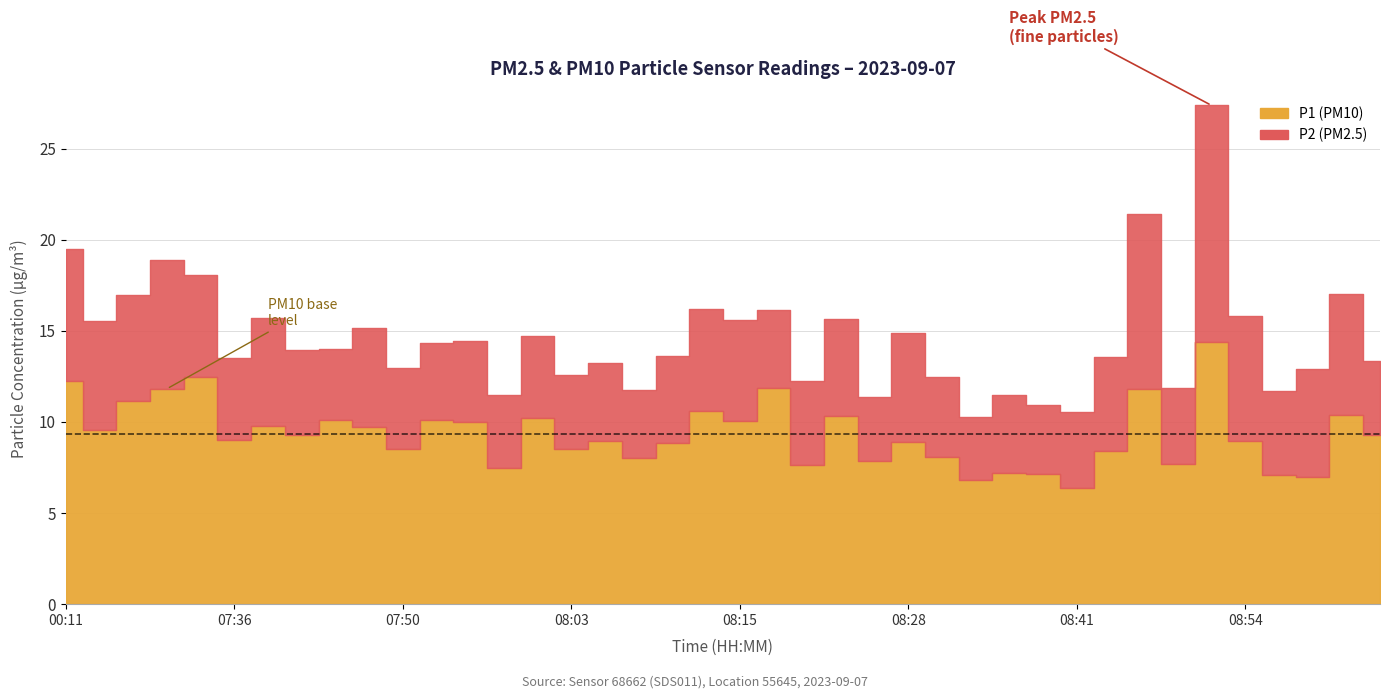

True or false: P1 and P2 intersect in this chart.

False